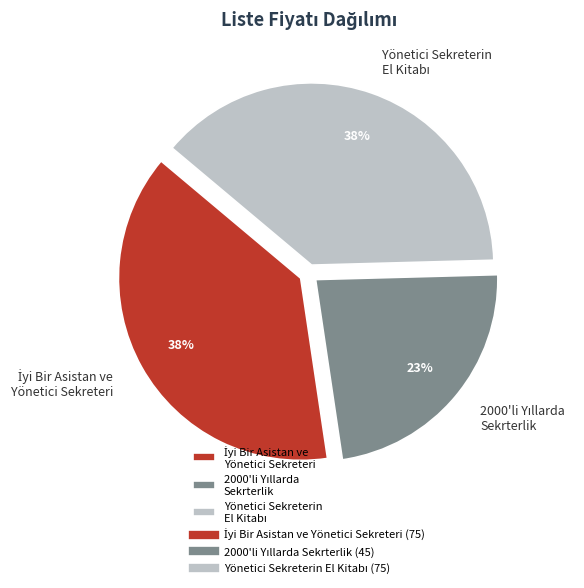

To the nearest percent, what is the average slice percentage?

33%